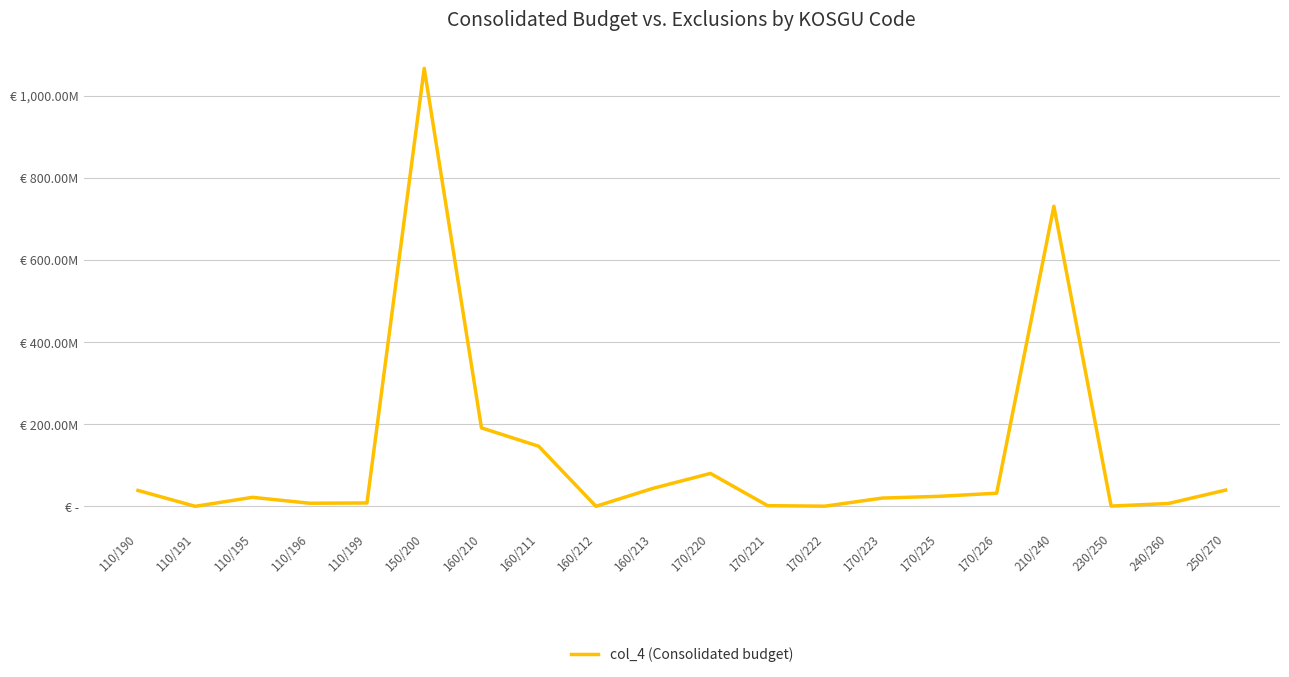

What is the greatest value displayed?

1066432821.4